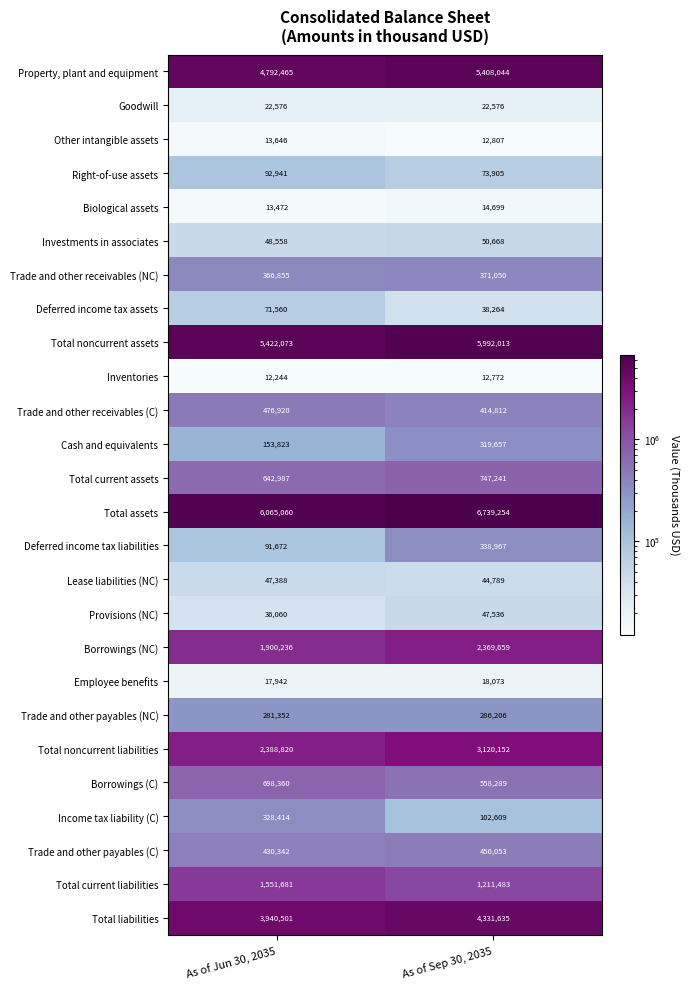

Where is Total assets nearest to the value 6402157?

As of Jun 30, 2035